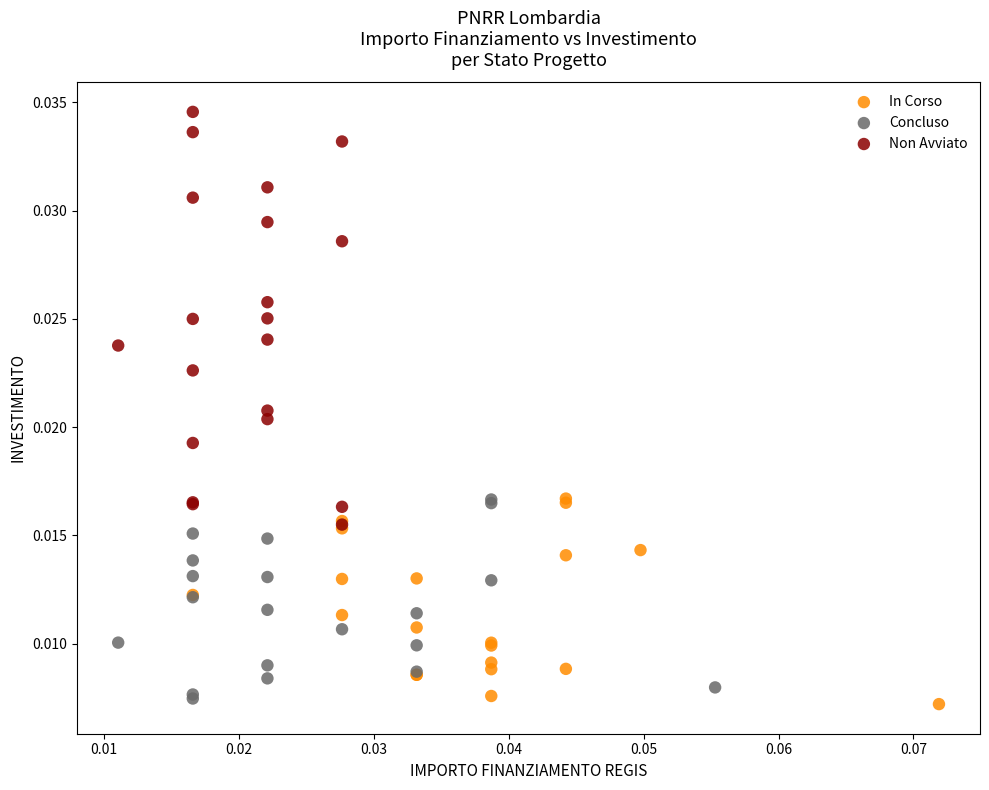

Which series has the largest Y range (max minus min)?

Non Avviato